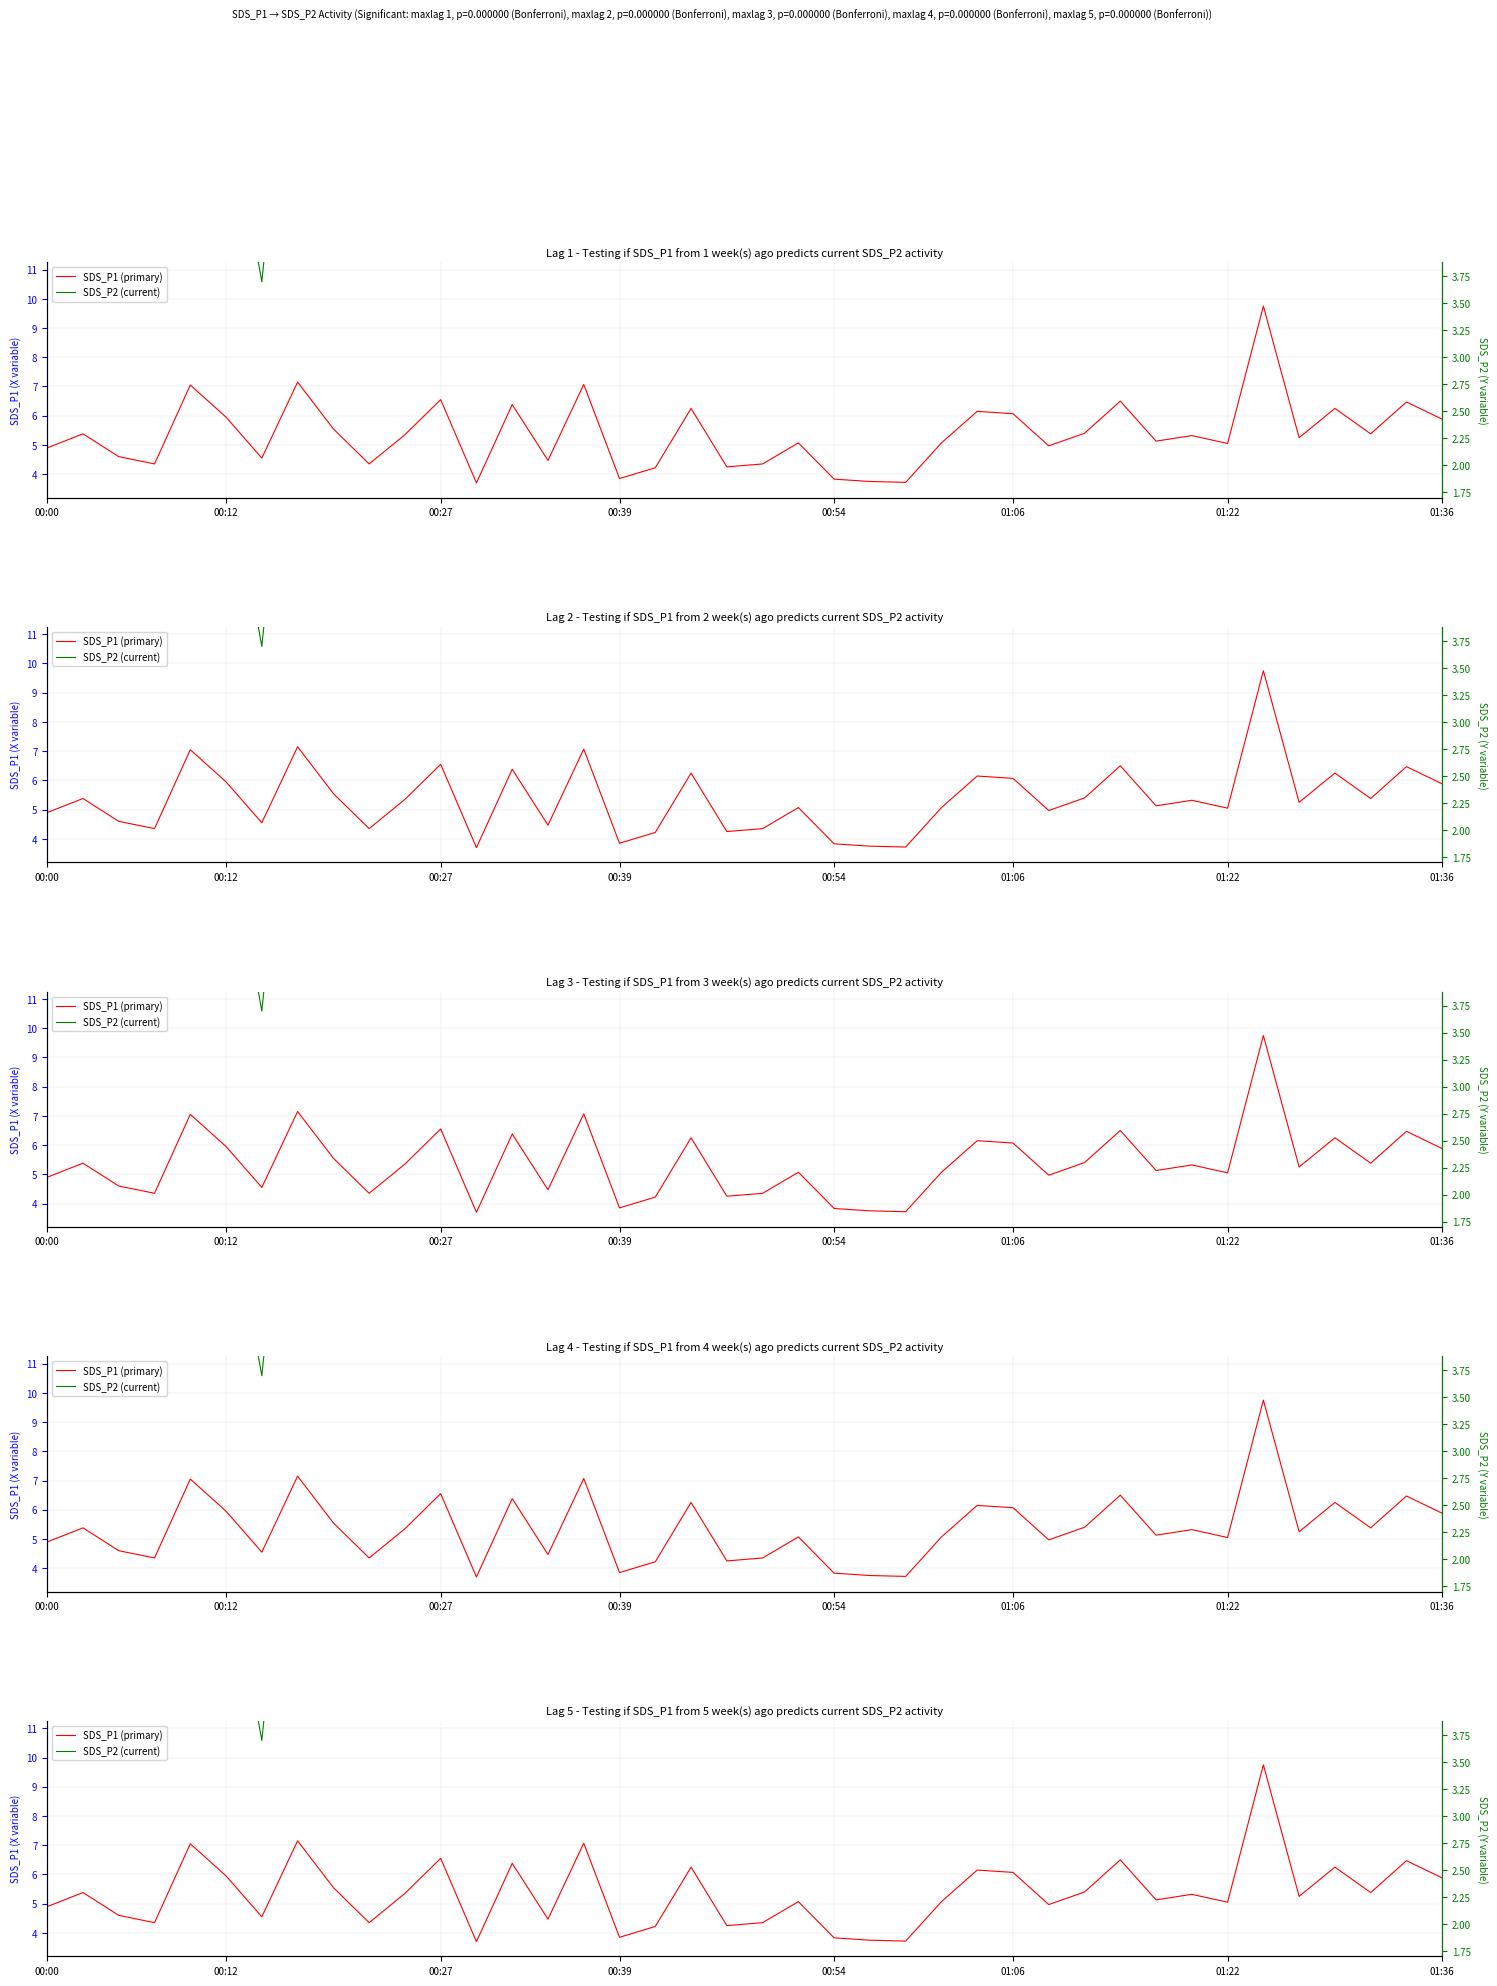

Does the chart have visible grid lines?

Yes